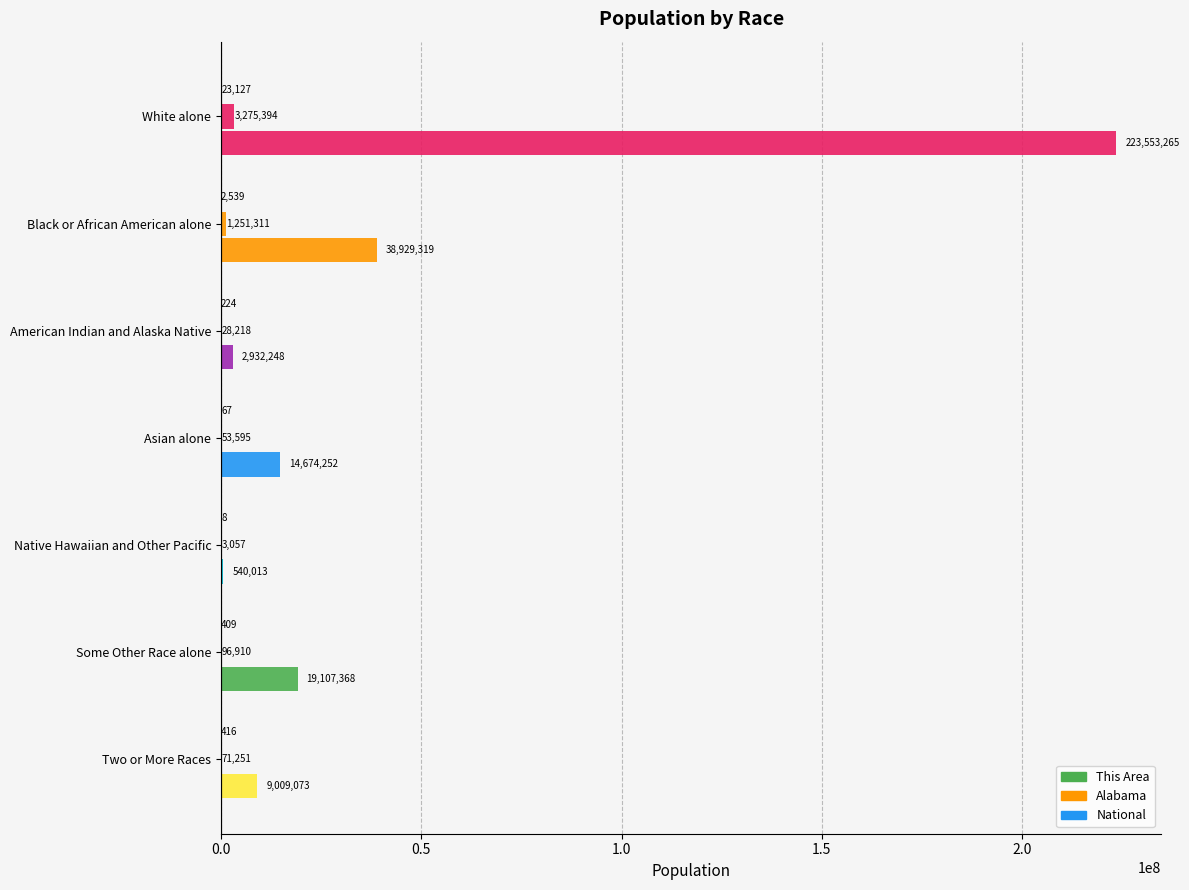

How many distinct data groups are displayed?

3